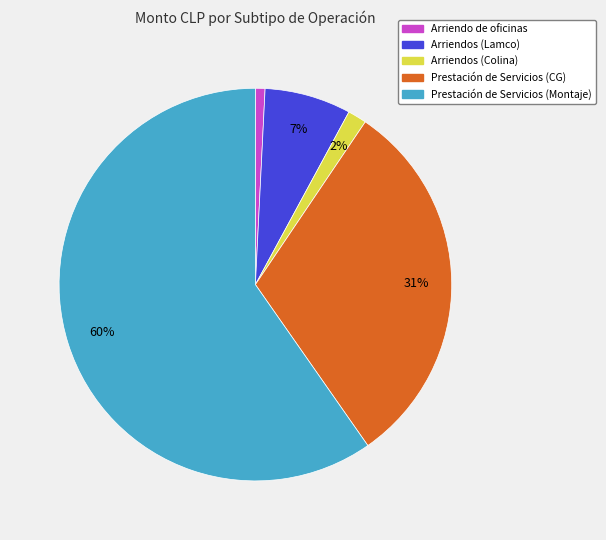

Rank the categories by value from lowest to highest.

Arriendo de oficinas, Arriendos (Colina), Arriendos (Lamco), Prestación de Servicios (CG), Prestación de Servicios (Montaje)